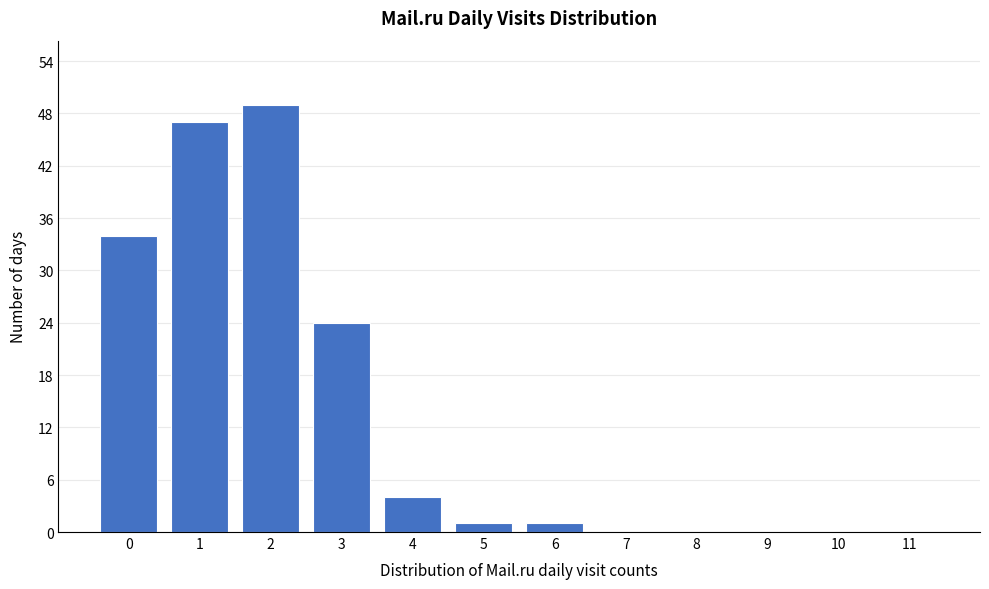

Over which range of the x-axis is the bar tallest?

1.5 to 2.5